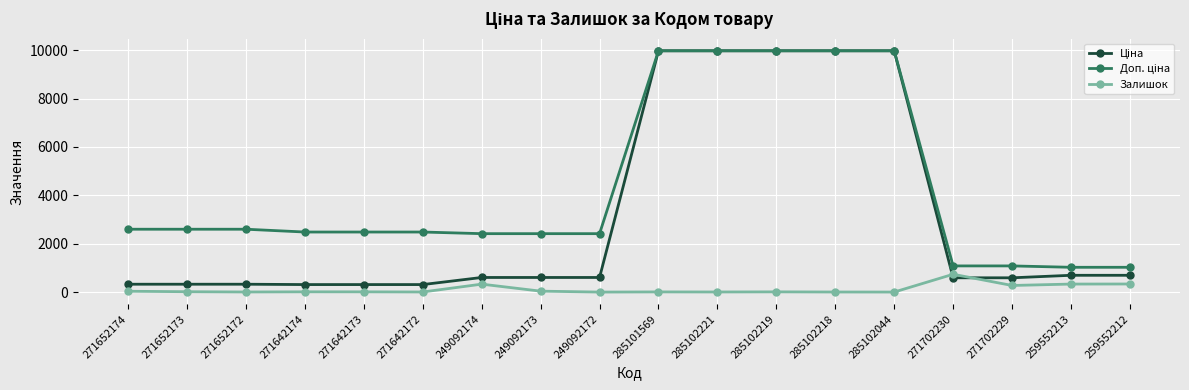

What is the highest value of the Залишок series?

736.0